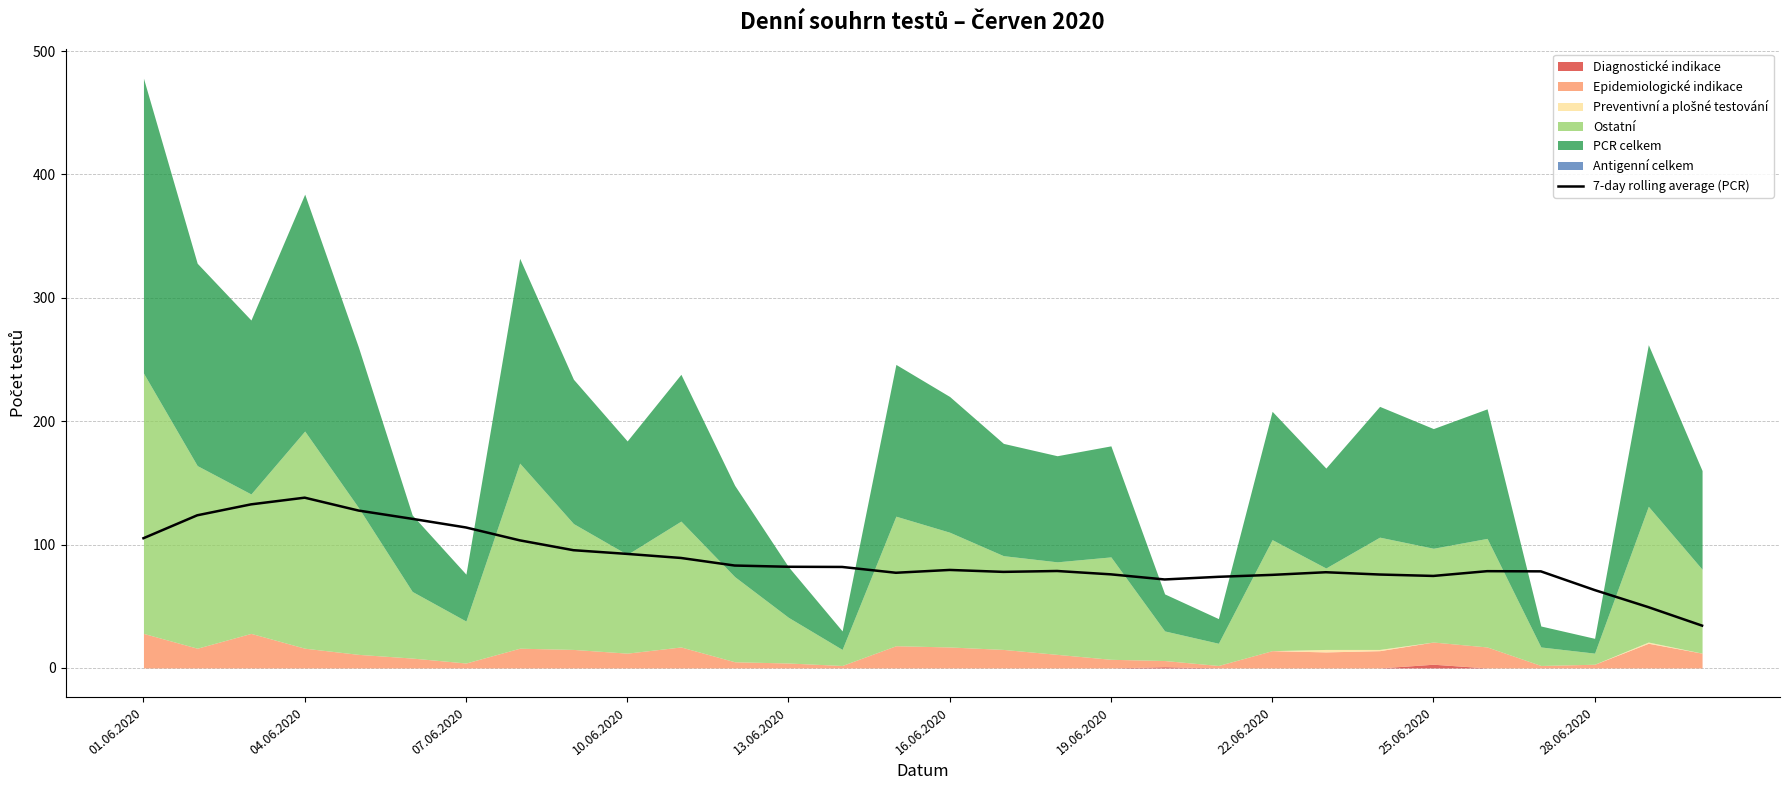

The value of 7-day rolling average (PCR) at 13.06.2020 is 82.0. True or false?

True